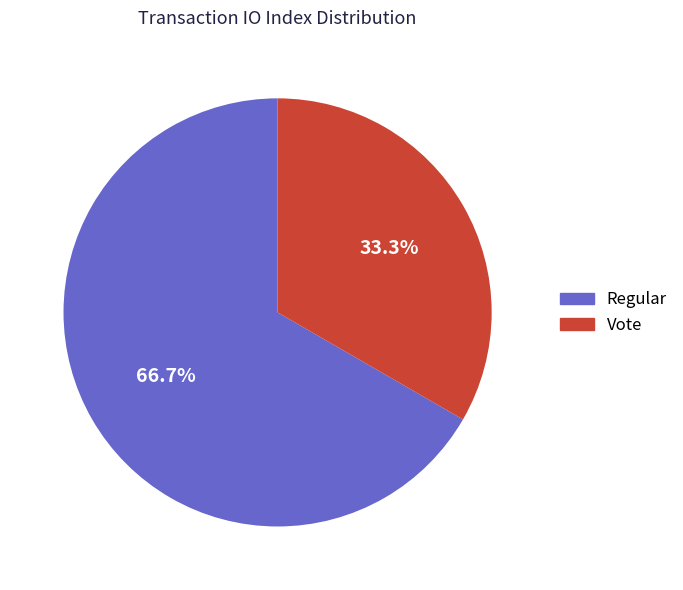

Is there a majority slice in this chart?

Yes